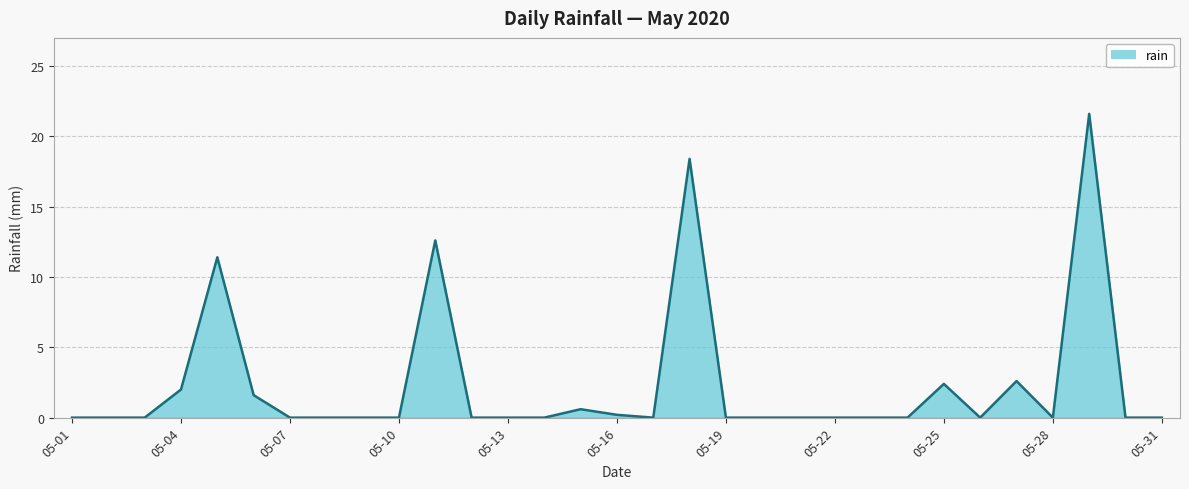

True or false: the data has more than 1 interior local peaks.

True